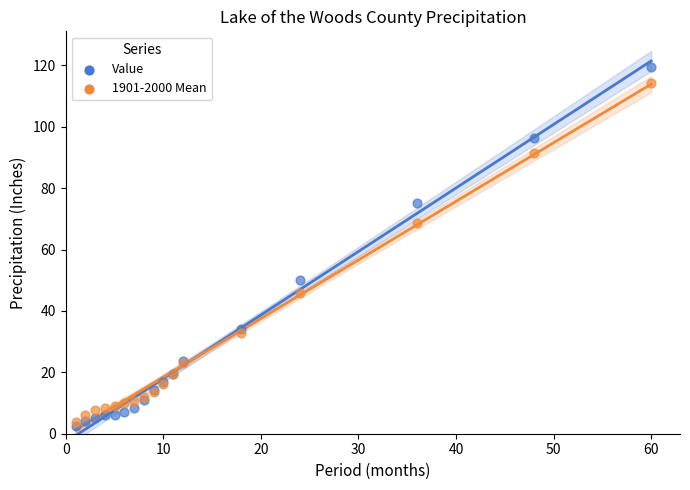

In the Value series, what Y value is closest to 61?

50.2